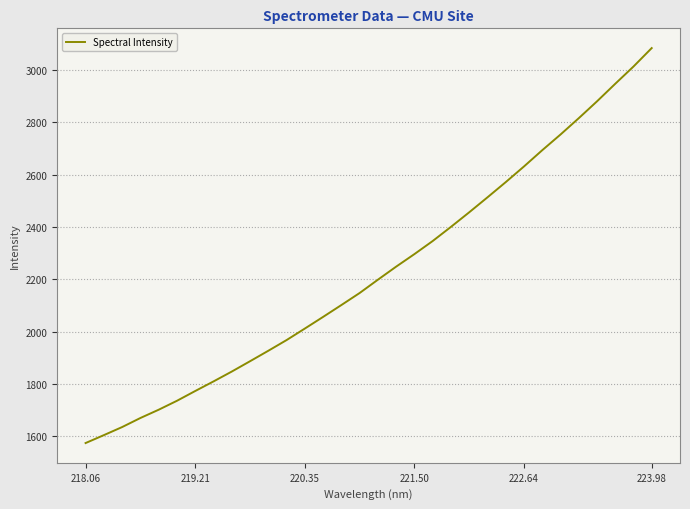

What is the difference between the maximum and minimum values?

1510.8